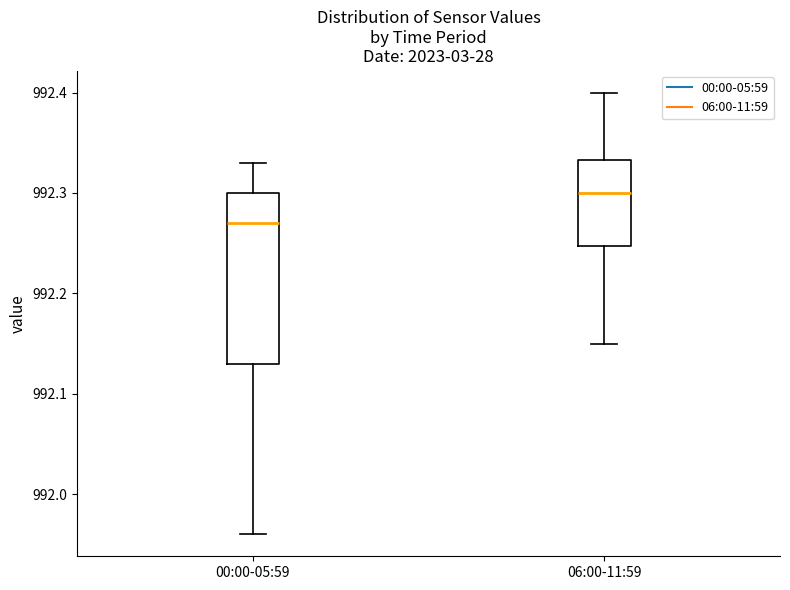

Where does the upper whisker of the box for 06:00-11:59 end on the y-axis? The values are not printed on the chart, so give them approximately, as read against the axis.

992.40